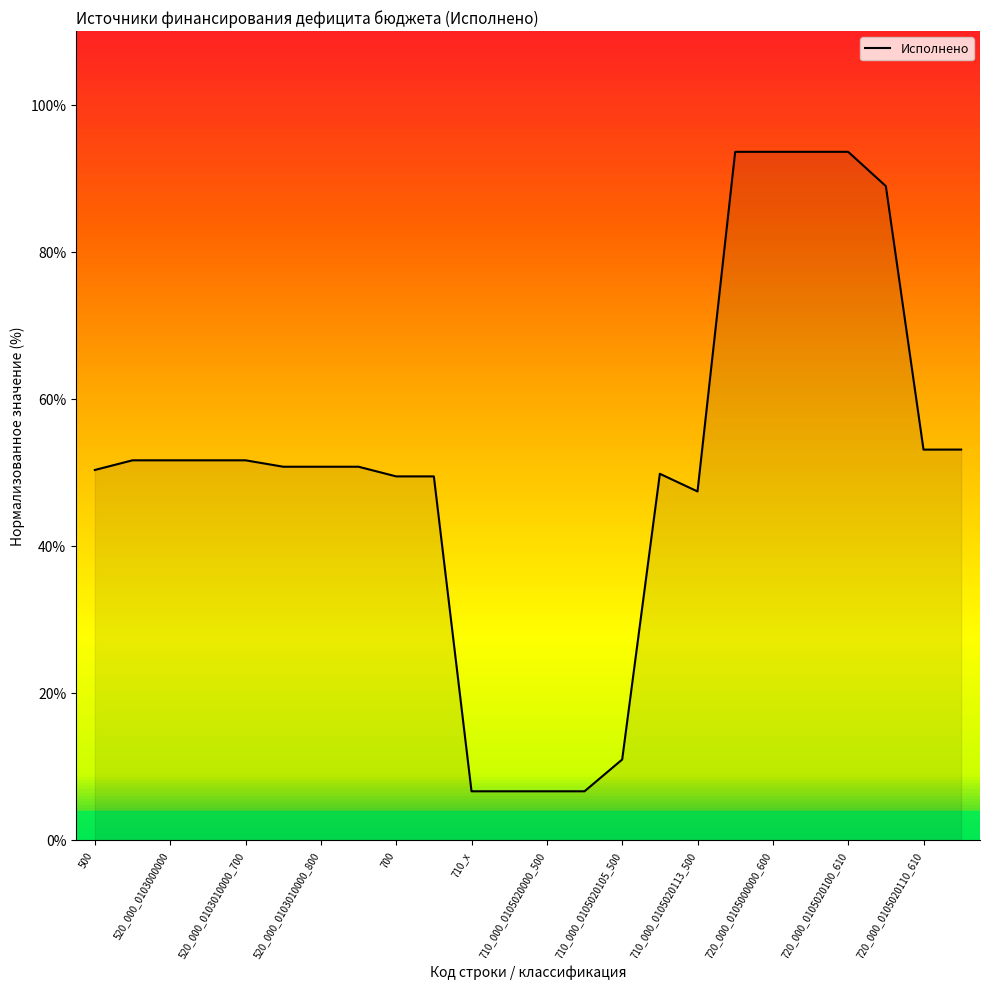

Does the chart display data point markers on the line(s)?

No